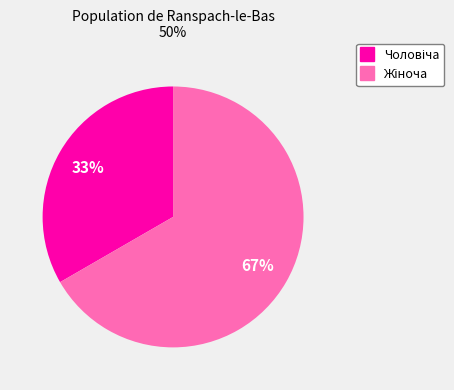

Is there any slice that represents more than half of the pie?

Yes